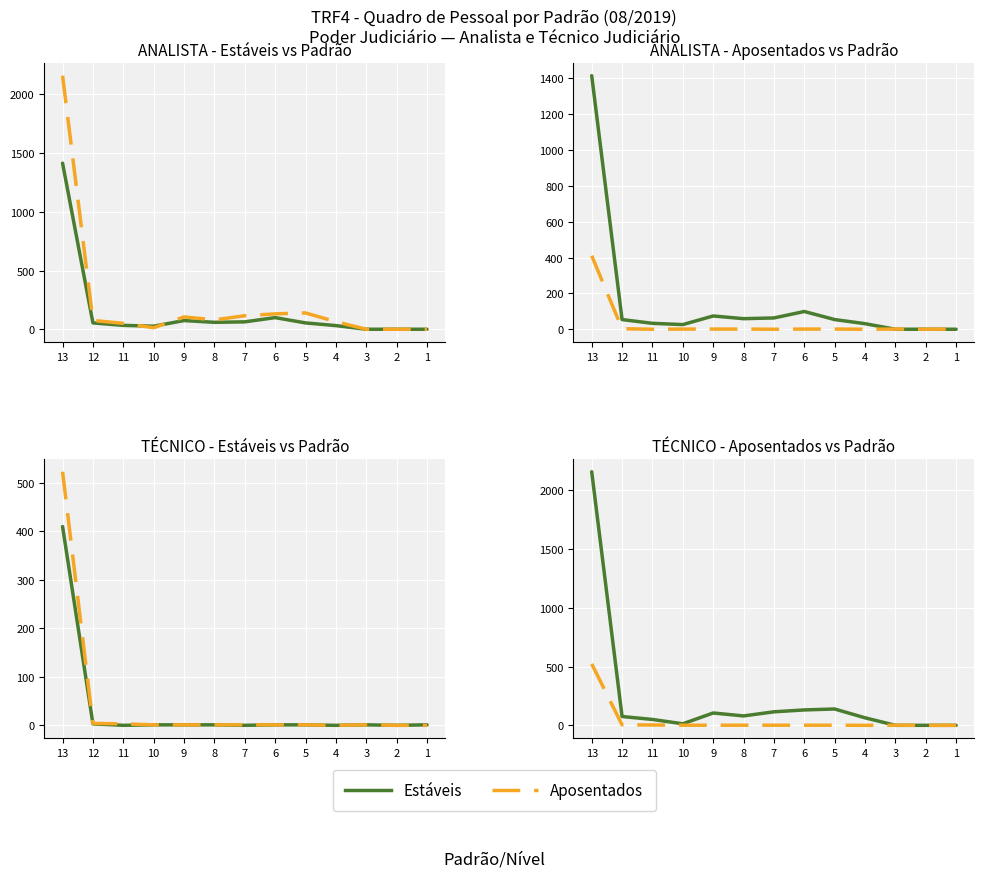

What is the maximum value shown in the chart?

2159